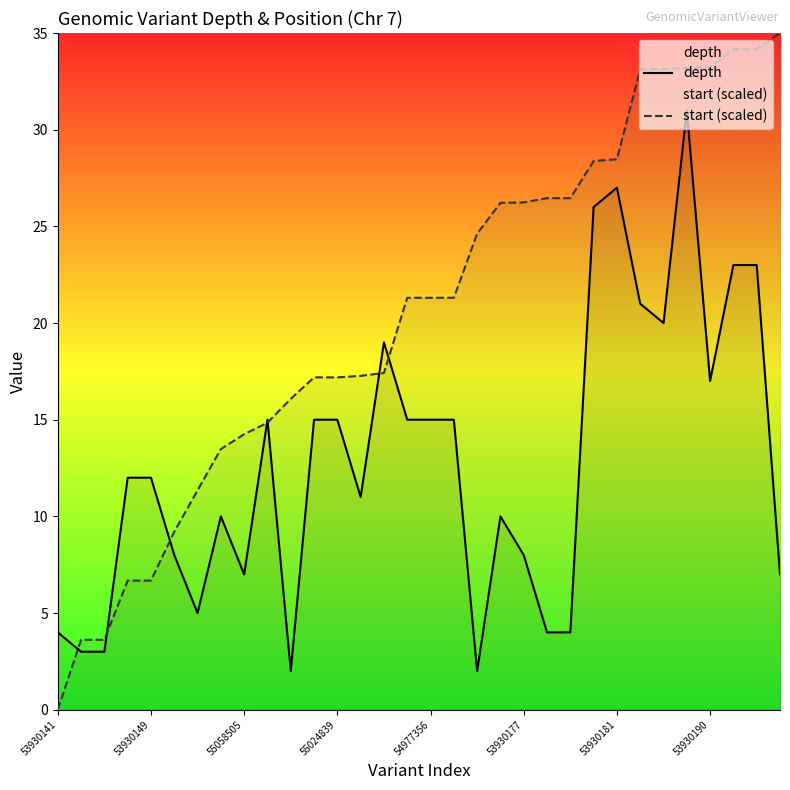

List the series in order of their peak value, highest first.

start (scaled), depth